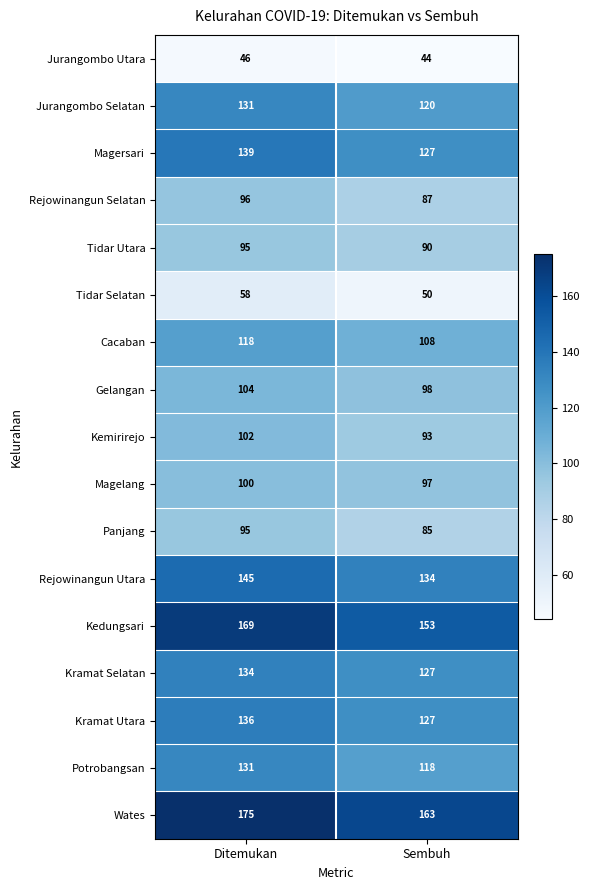

At which category is the sum across all series the highest?

Ditemukan